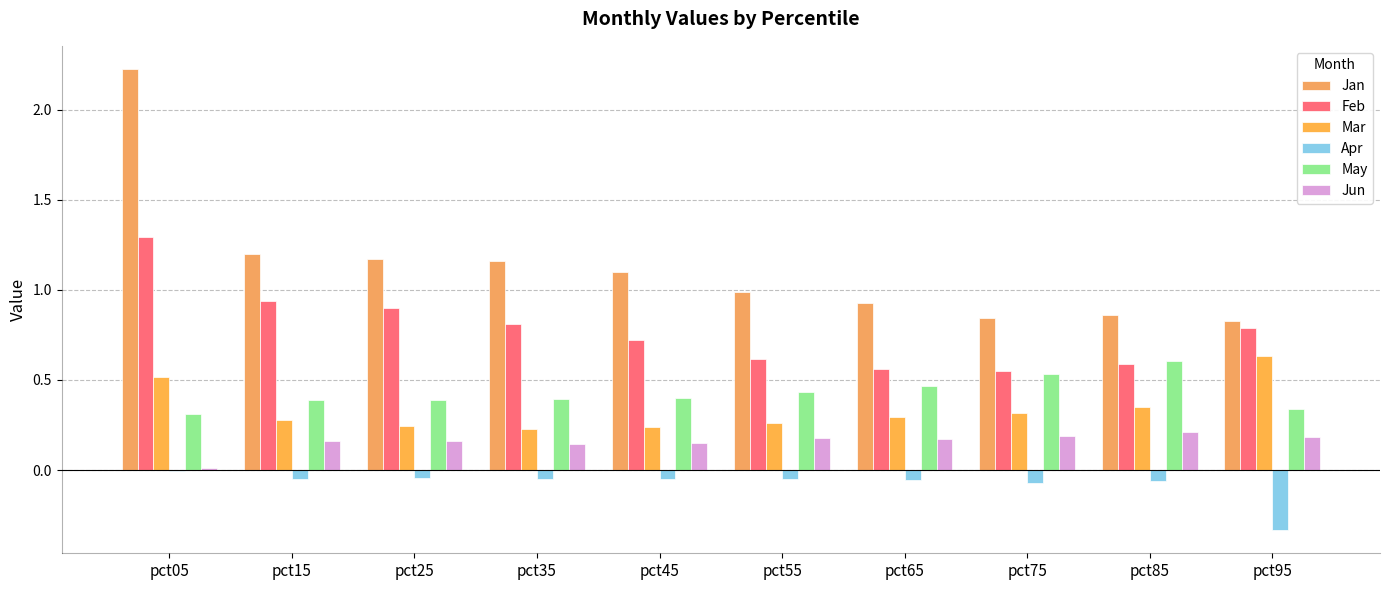

What are all the series names shown in the legend?

Jan, Feb, Mar, Apr, May, Jun